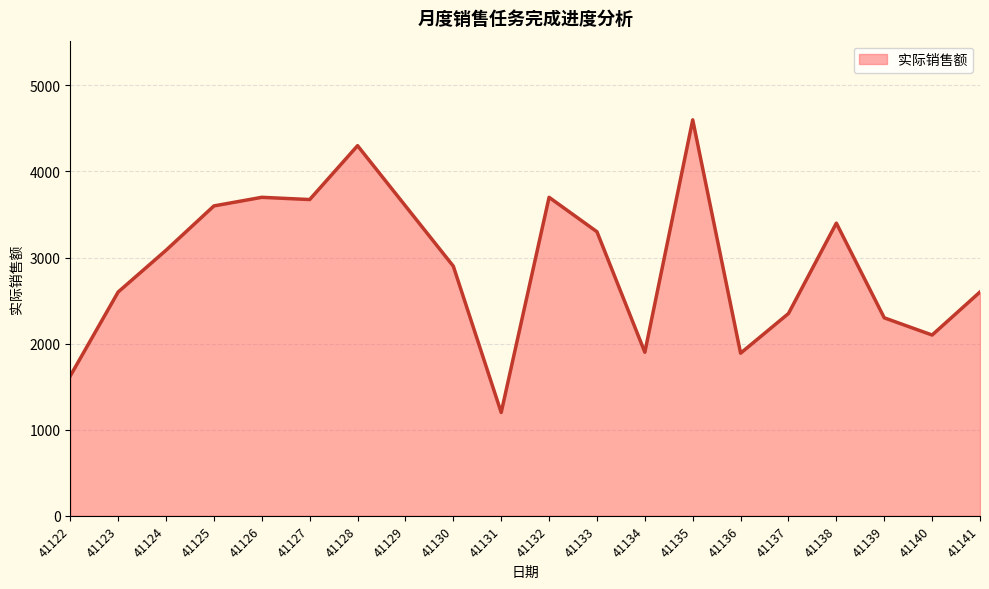

The value at 41128 is 4300. True or false?

True